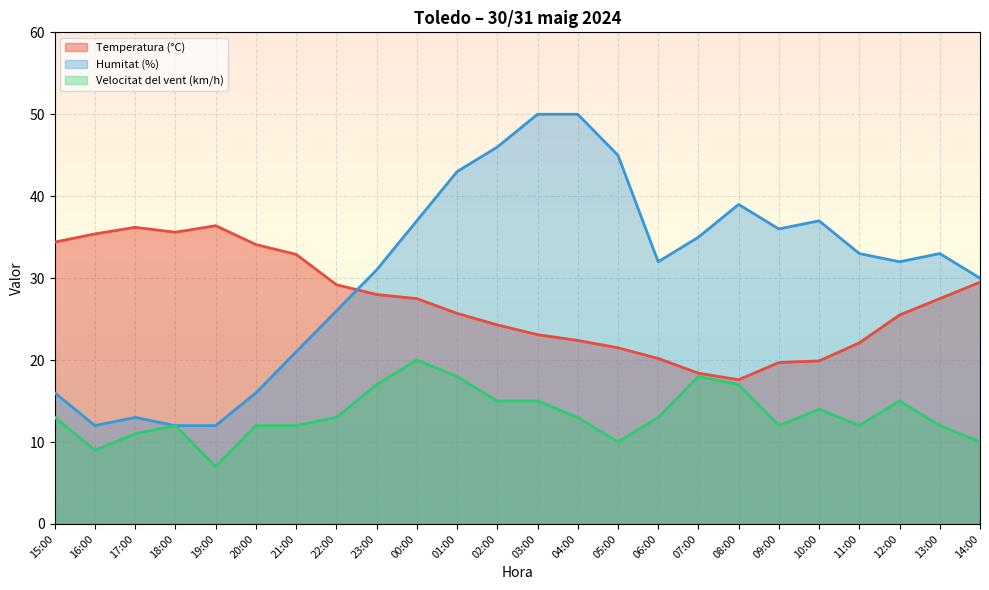

What is the difference between the Velocitat del vent (km/h) values at 16:00 and 01:00?

9.0